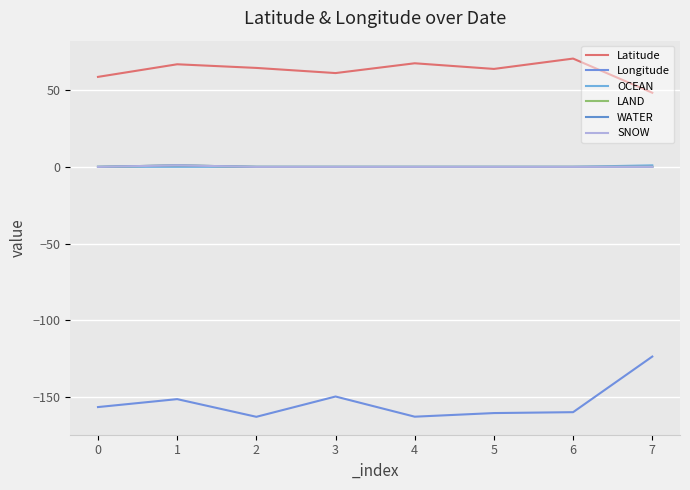

True or false: OCEAN has a value of -0.4 at 1.

False